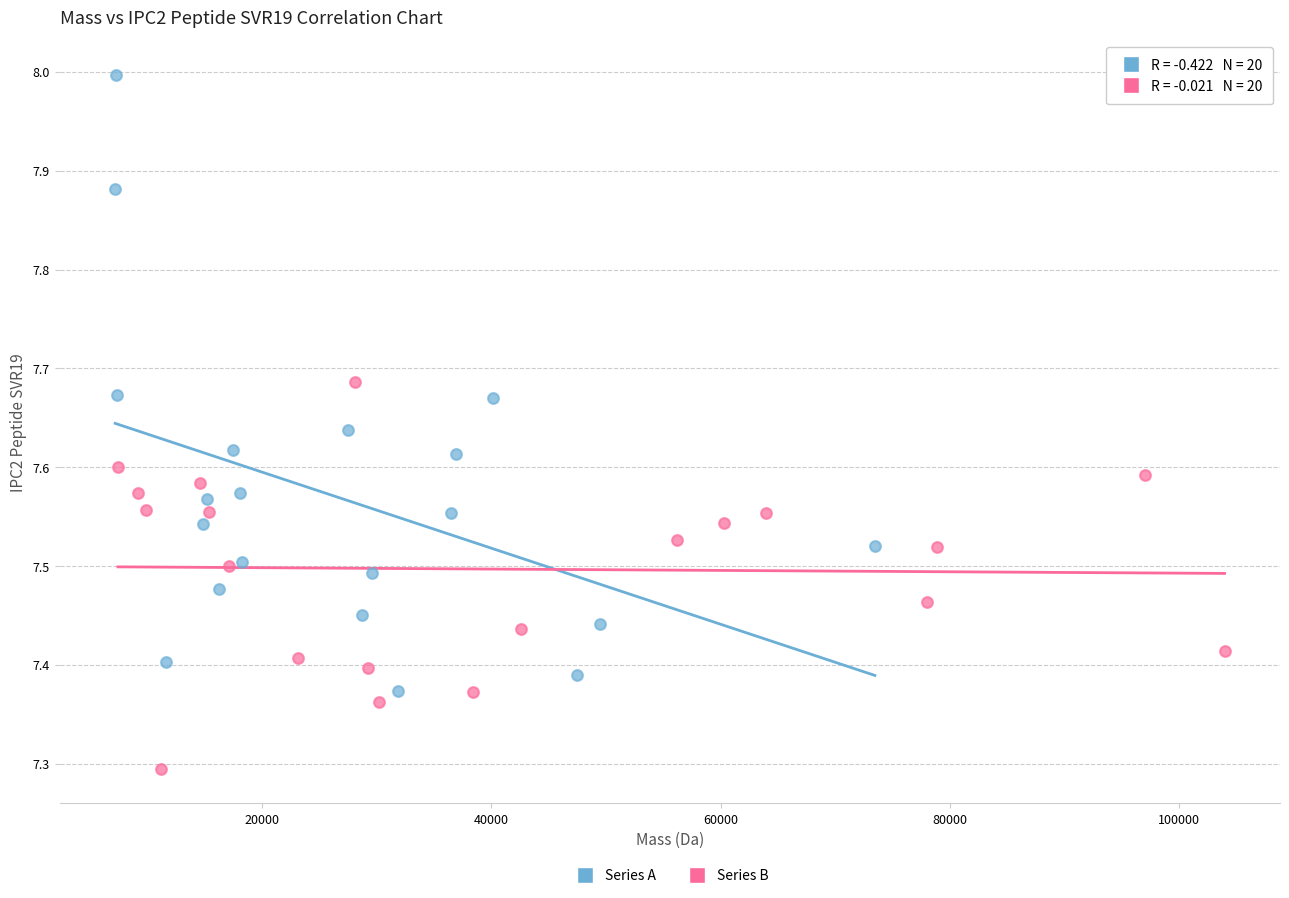

Which series contains the lowest Y value?

Series B